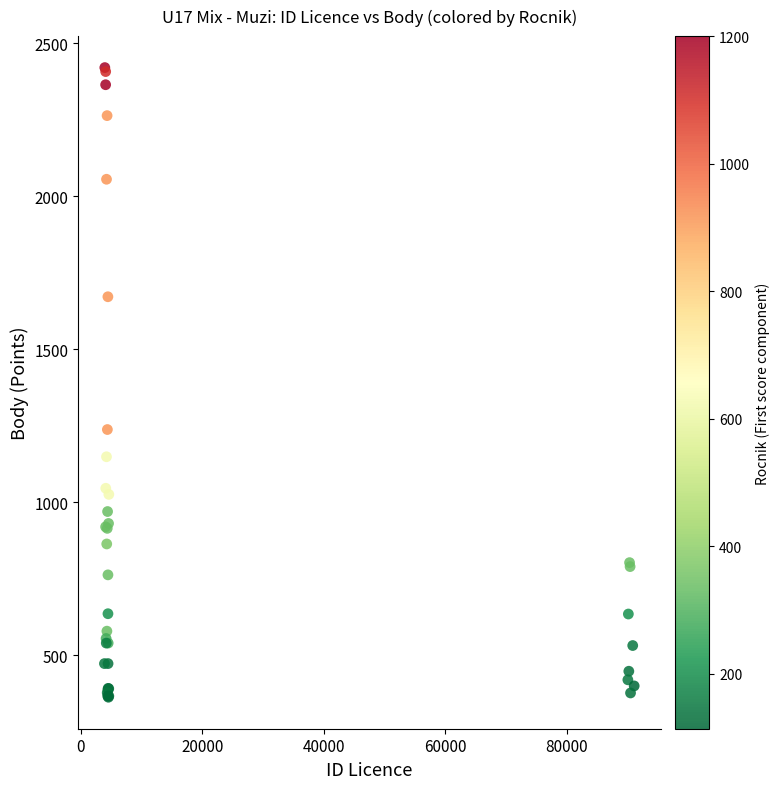

What Y value in the scatter plot is closest to 1392?

1238